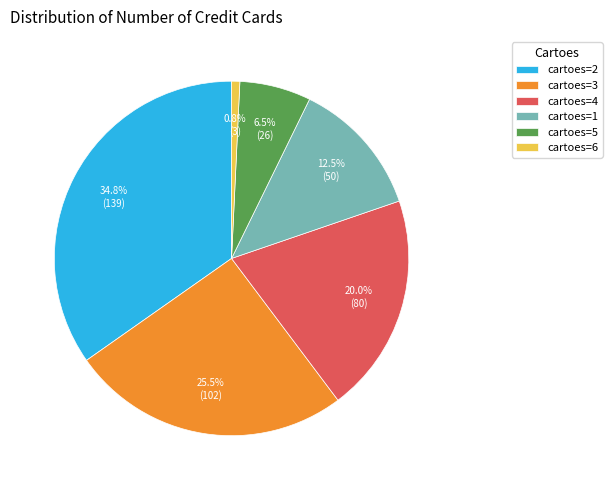

What percentage do cartoes=1 and cartoes=3 together represent?

38.0%